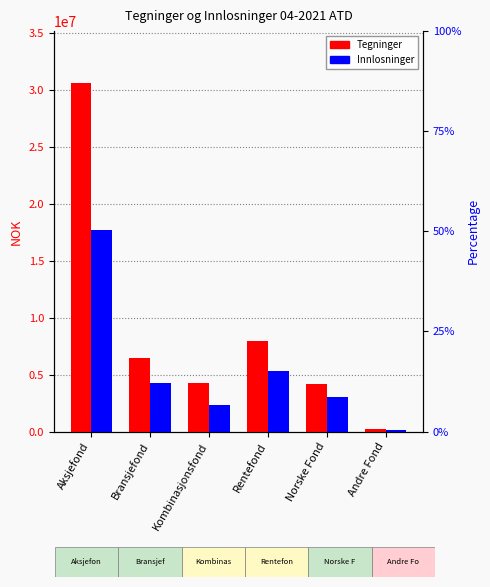

Reading left to right, extract all data points from this chart.

Tegninger: 30612662.4	6500413.2	4295515.7	7996516.7	4180277.3	196541.0
Innlosninger: 17750731.8	4254134.0	2343530.4	5336633.8	3071195.1	164006.0